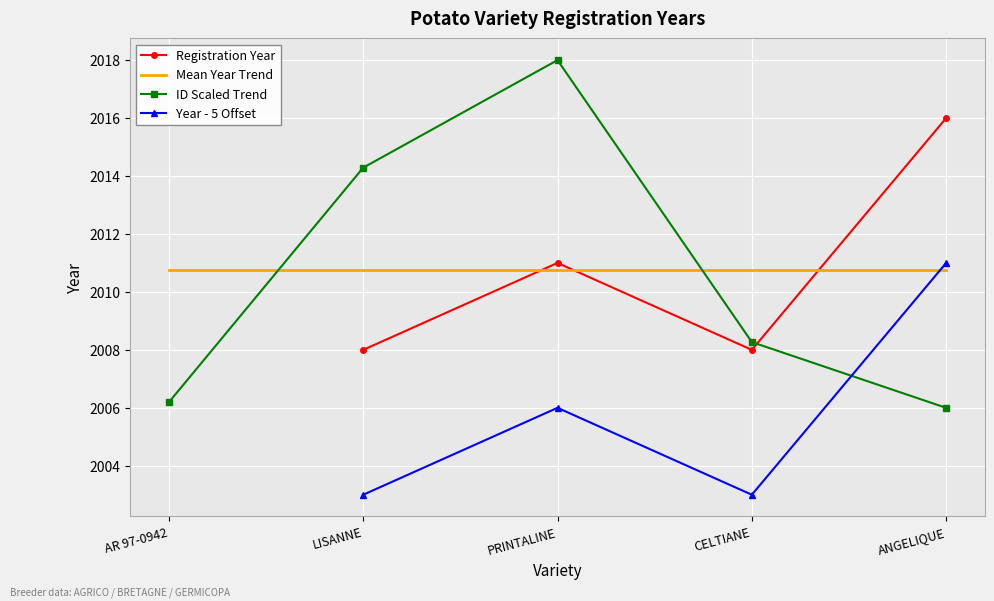

How many times do Mean Year Trend and ID Scaled Trend cross each other?

2